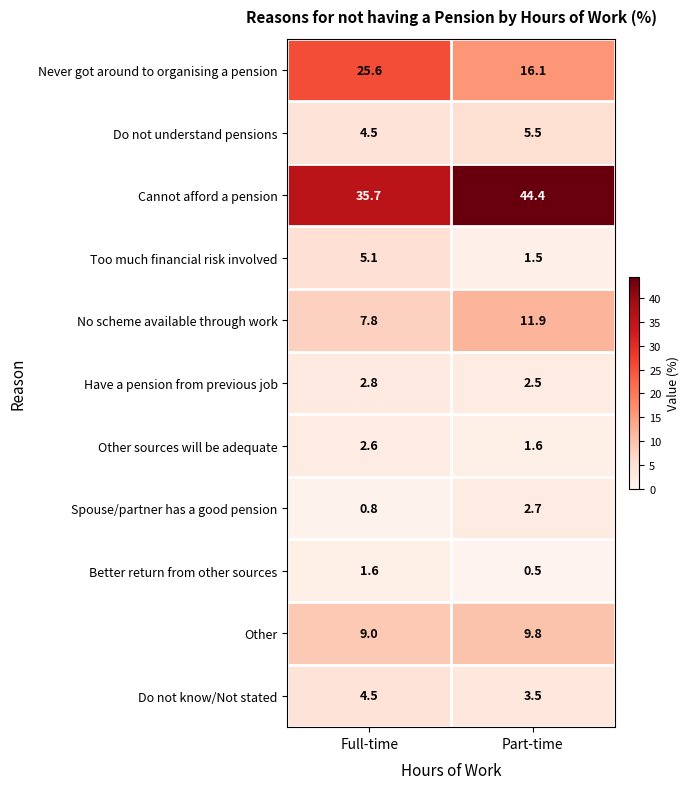

At which category does the chart reach its minimum across all series?

Part-time